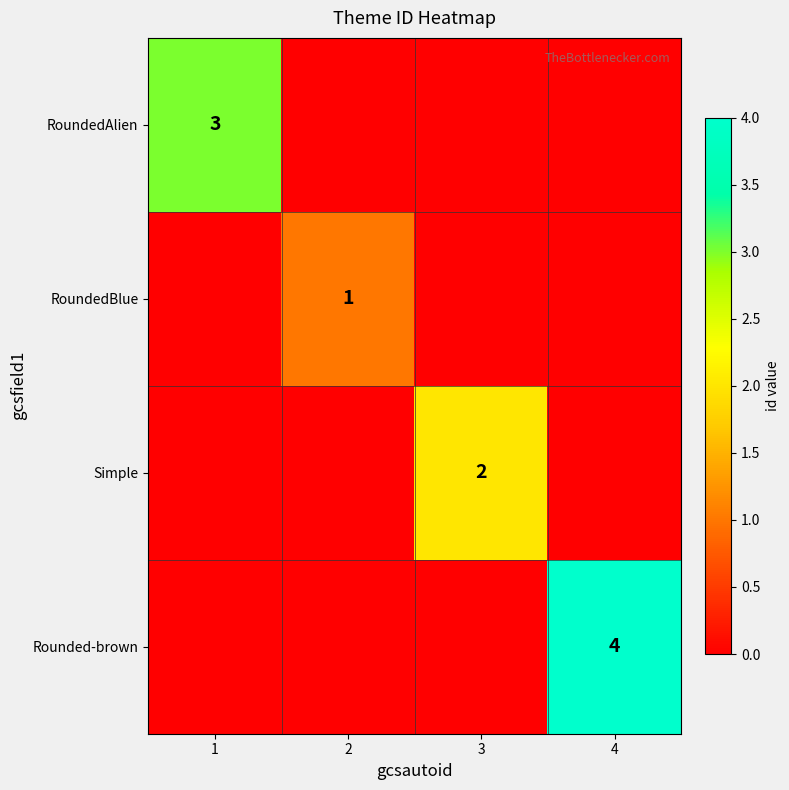

Is it true that RoundedAlien equals 1 at 1?

False